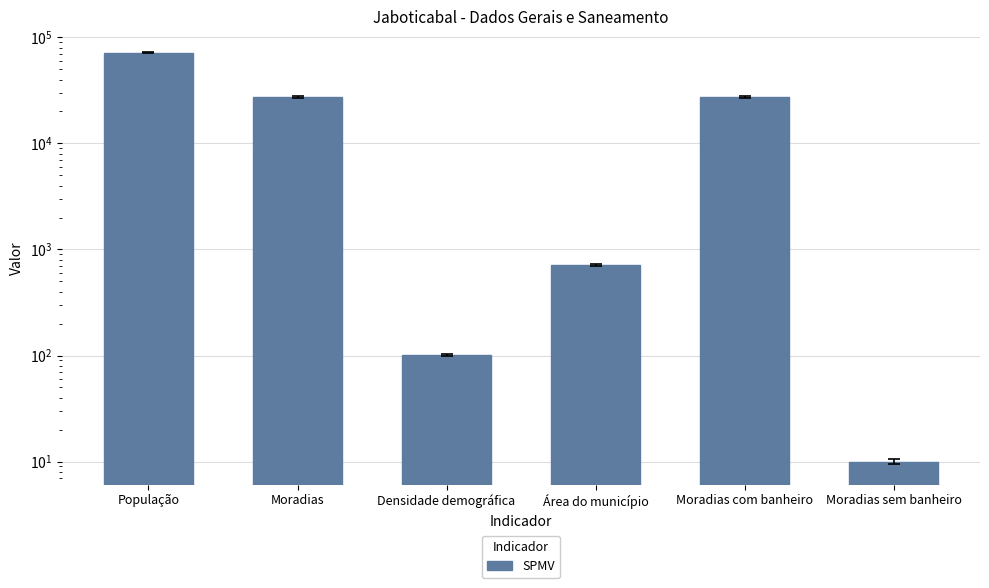

At which label does the data first exceed 27383?

População